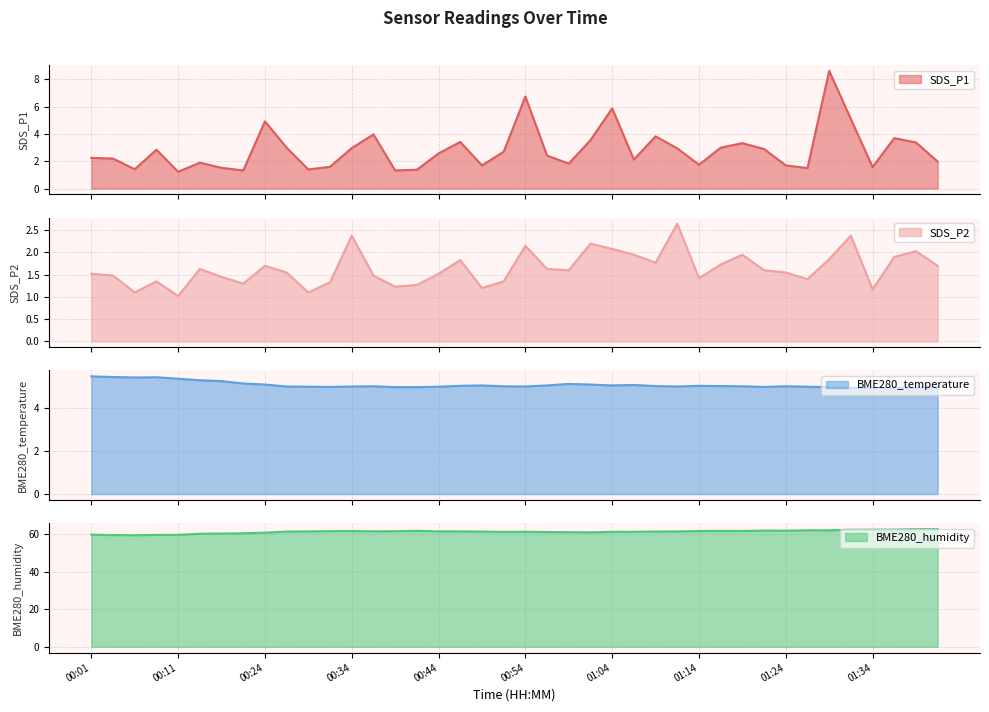

Where does the SDS_P1 series first go above 2?

00:01